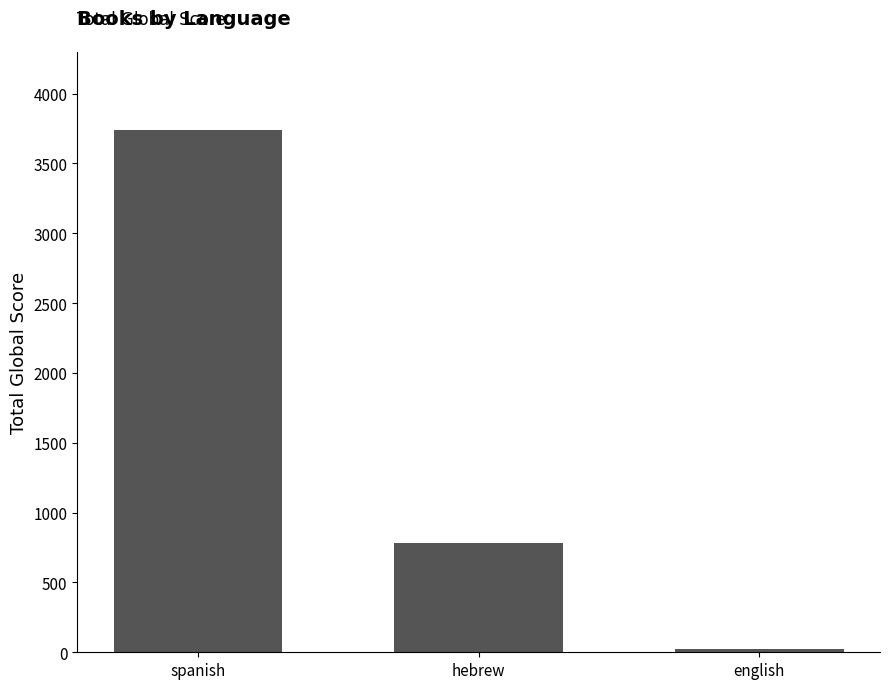

What is the label of the 2nd bar from the left?

hebrew